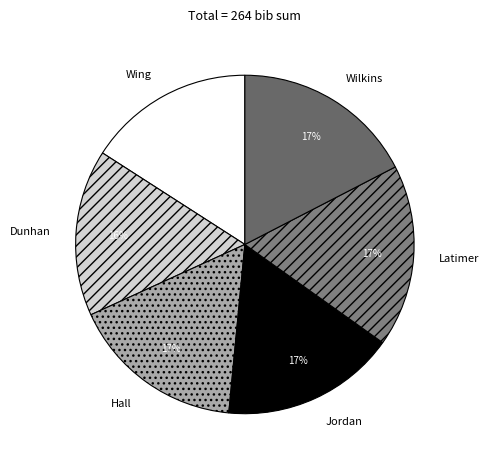

To the nearest percent, what is the average slice percentage?

17%